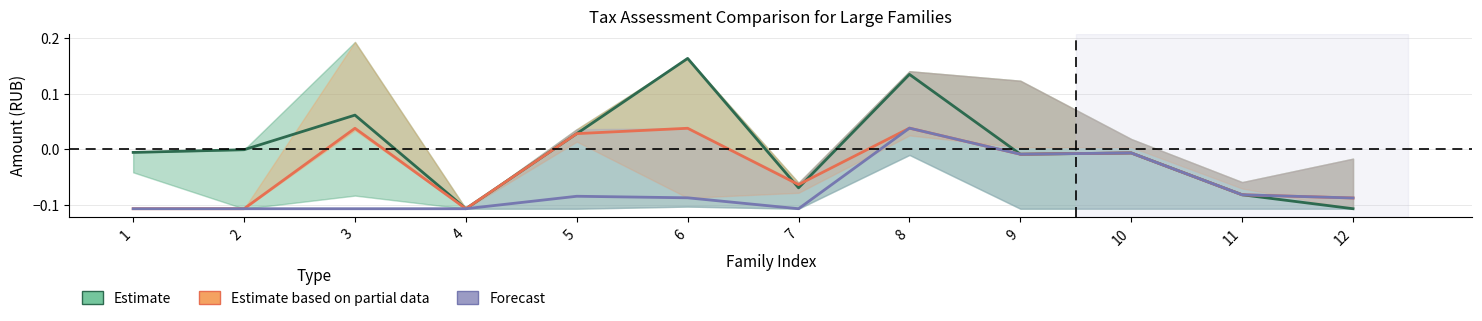

Reading left to right, transcribe all the data shown in this chart.

Estimate: -0.0	-0.0	0.1	-0.1	0.0	0.2	-0.1	0.1	-0.0	-0.0	-0.1	-0.1
Estimate based on partial data: -0.1	-0.1	0.0	-0.1	0.0	0.0	-0.1	0.0	-0.0	-0.0	-0.1	-0.1
Forecast: -0.1	-0.1	-0.1	-0.1	-0.1	-0.1	-0.1	0.0	-0.0	-0.0	-0.1	-0.1